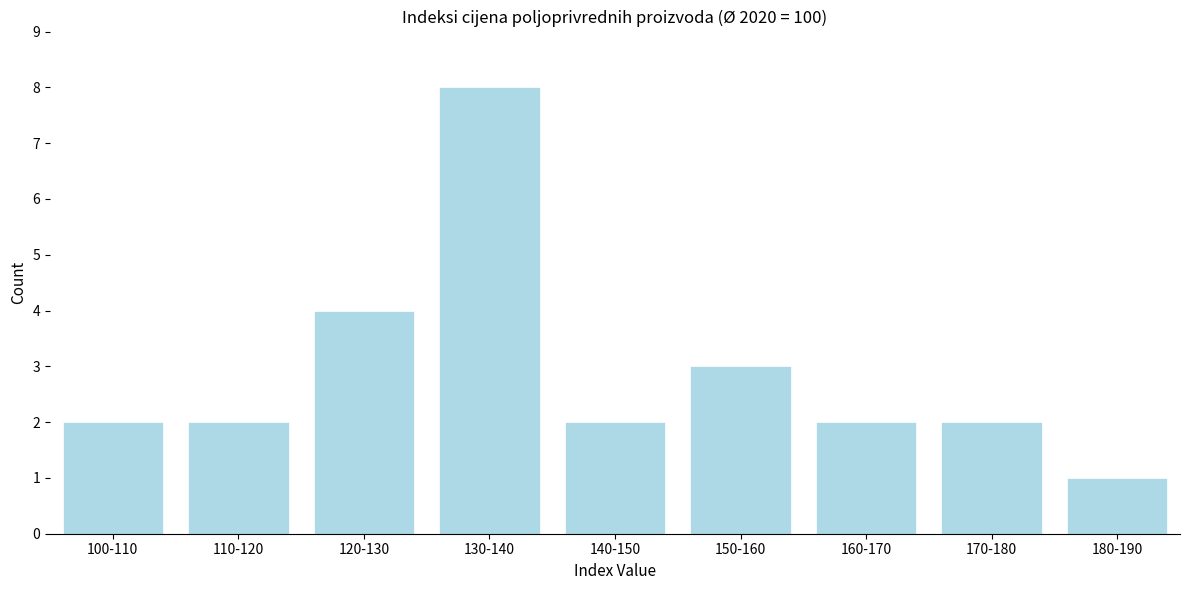

Reading left to right, what are all the values shown in this chart?

100-110=2	110-120=2	120-130=4	130-140=8	140-150=2	150-160=3	160-170=2	170-180=2	180-190=1